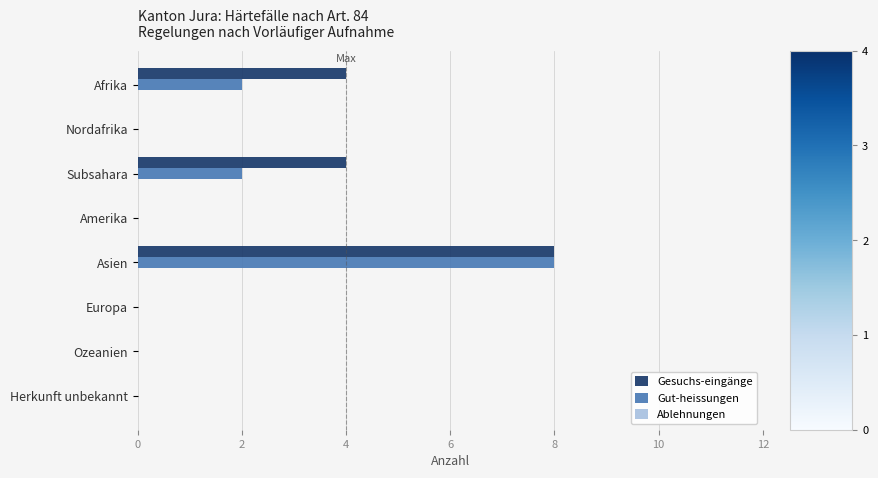

Which series has the largest total across all categories?

Gesuchs-eingänge